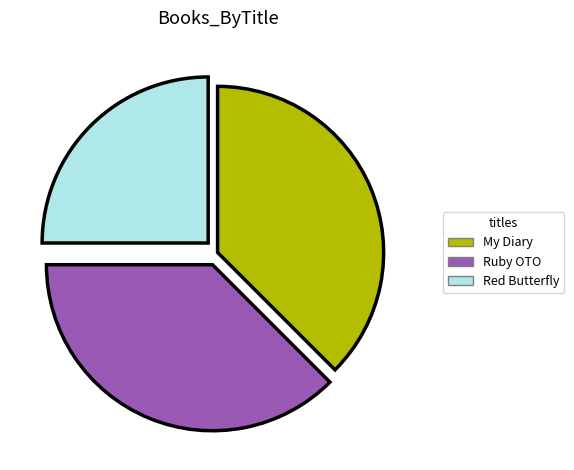

Is there a majority slice in this chart?

No